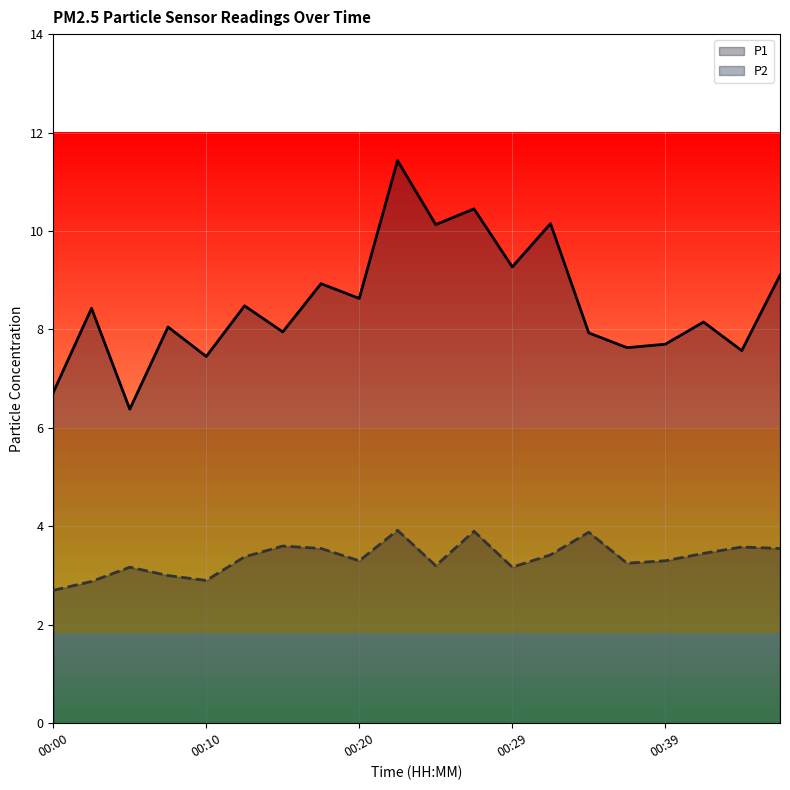

At which category is the sum across all series the highest?

9